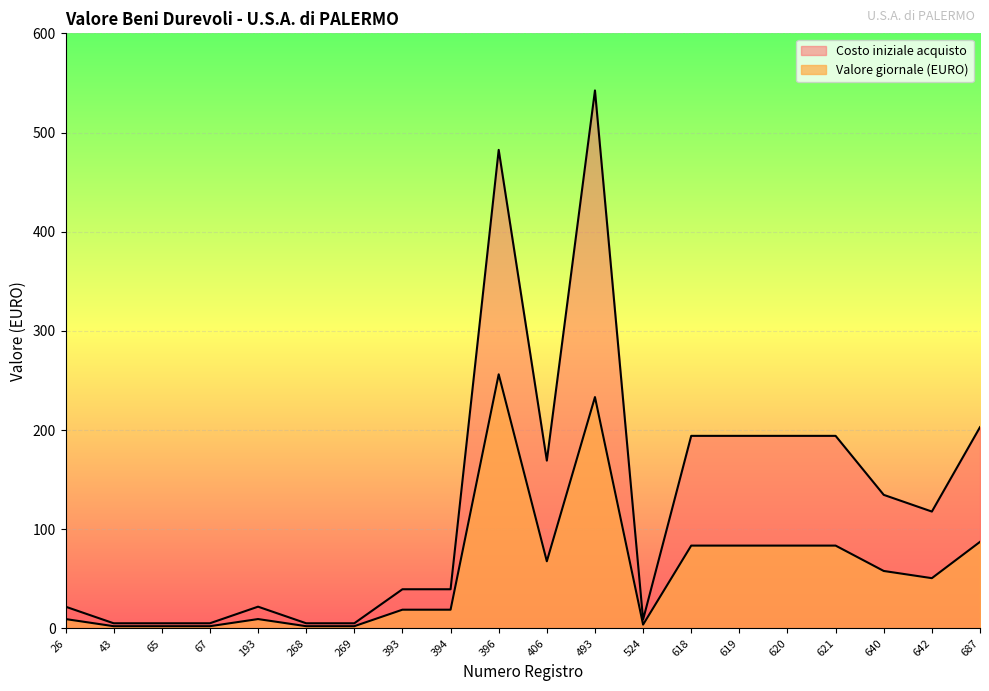

How many distinct data groups are displayed?

2